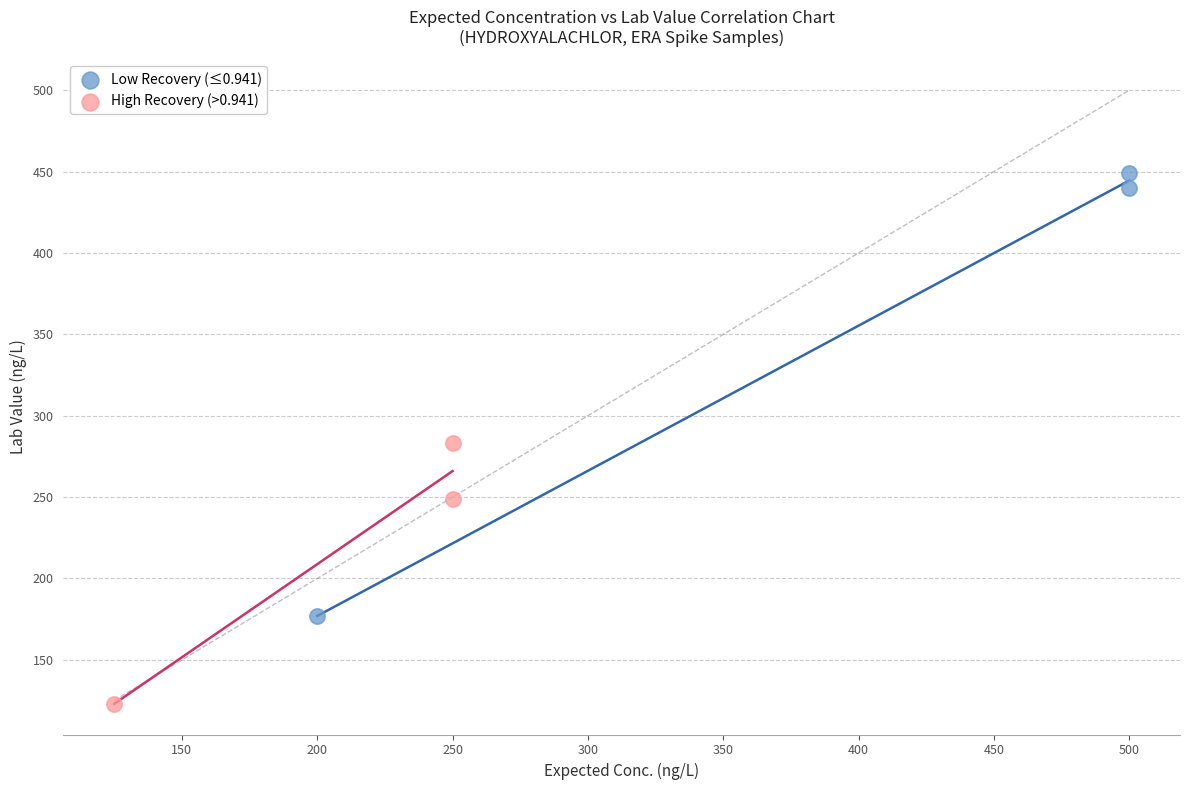

Which series reaches the maximum Y coordinate?

Low Recovery (≤0.941)